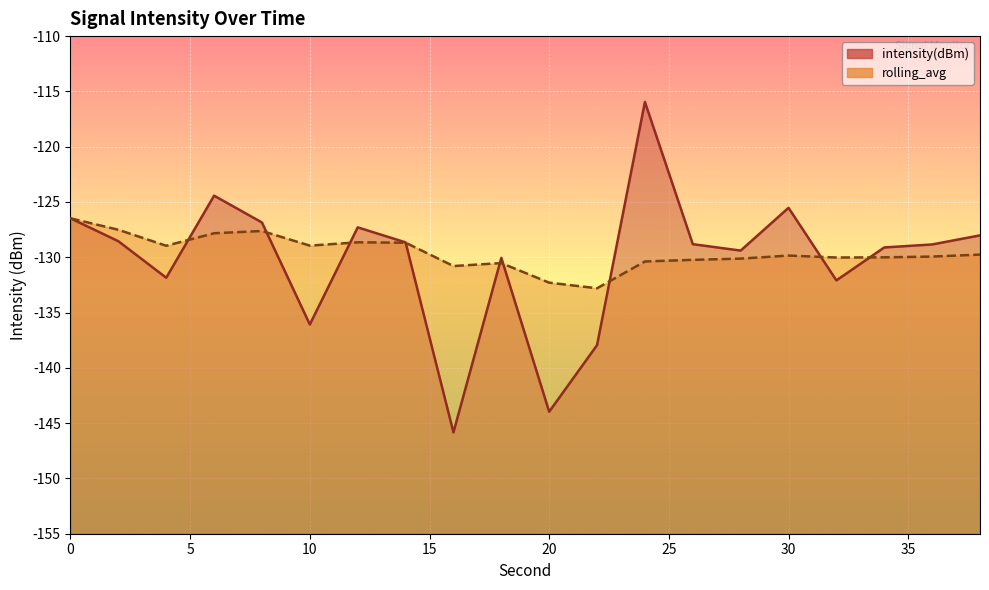

At which category is the sum across all series the highest?

24